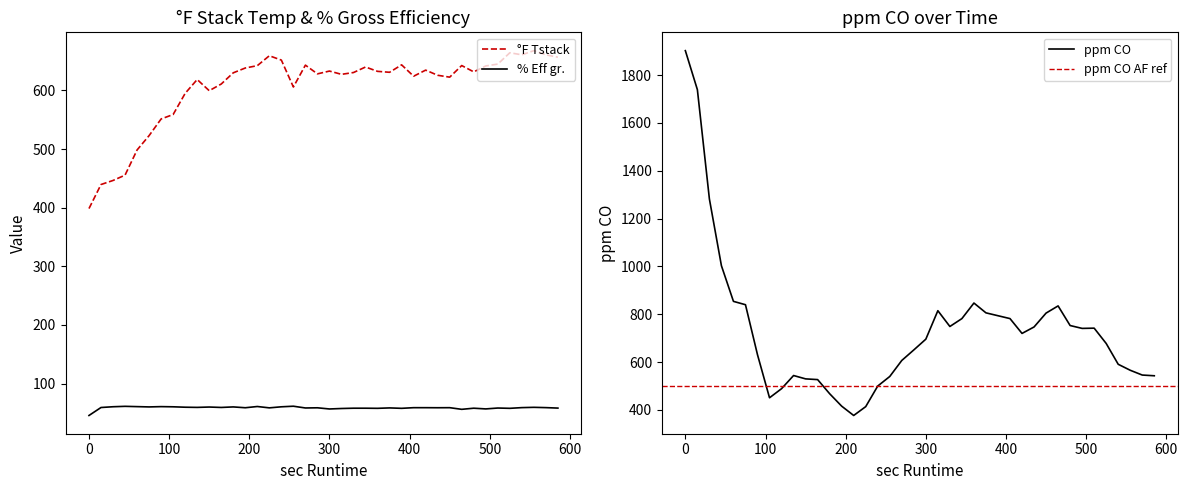

The % Eff gr. series shows 15.3 at 180. True or false?

False